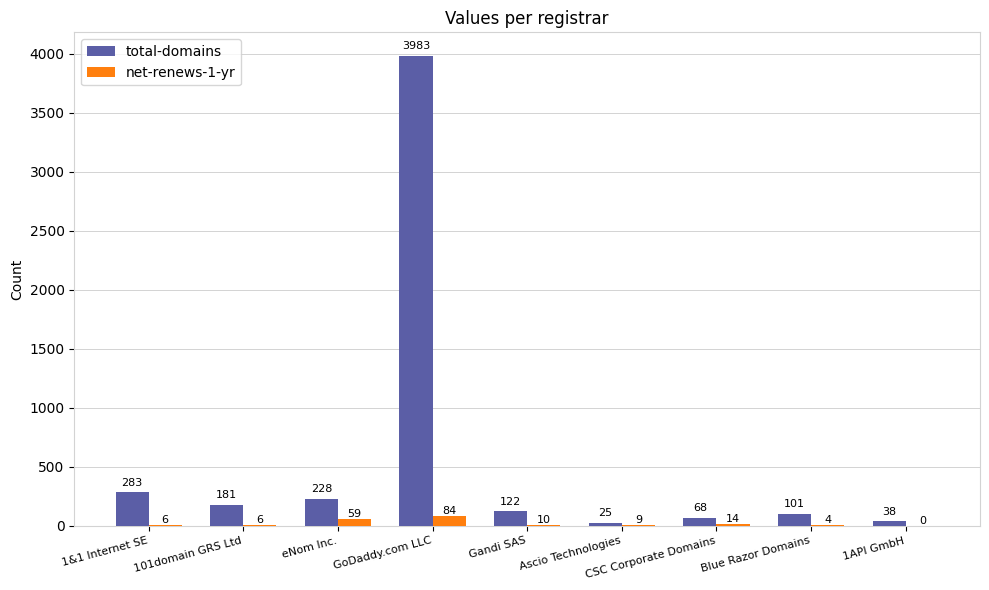

Between 101domain GRS Ltd and Gandi SAS, which series saw the biggest shift?

total-domains